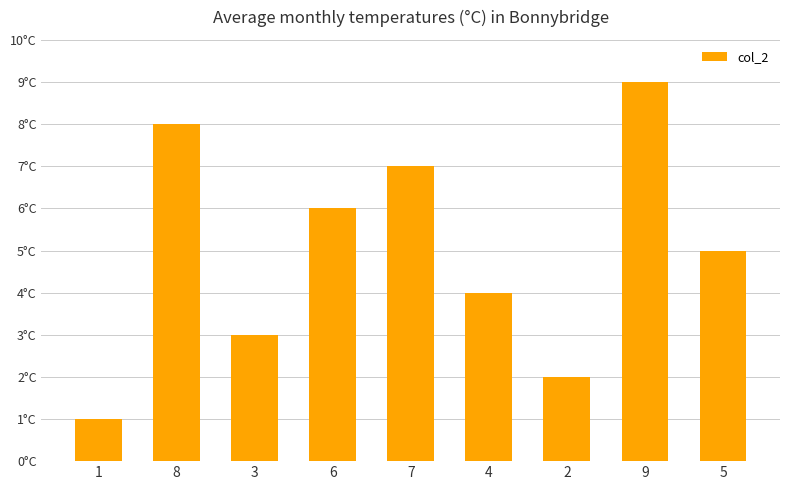

Are the bars horizontal?

No